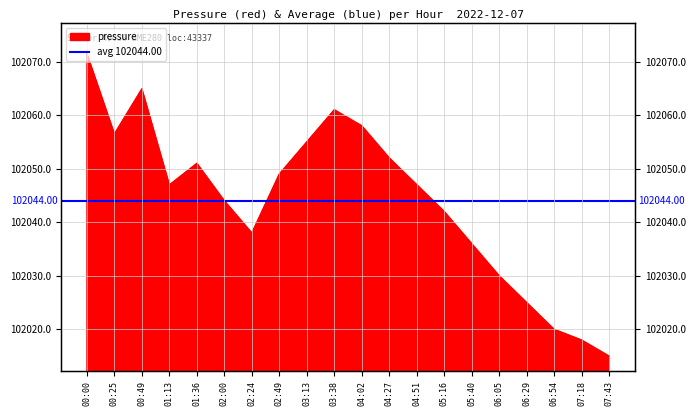

How many categories are shown in the chart?

20